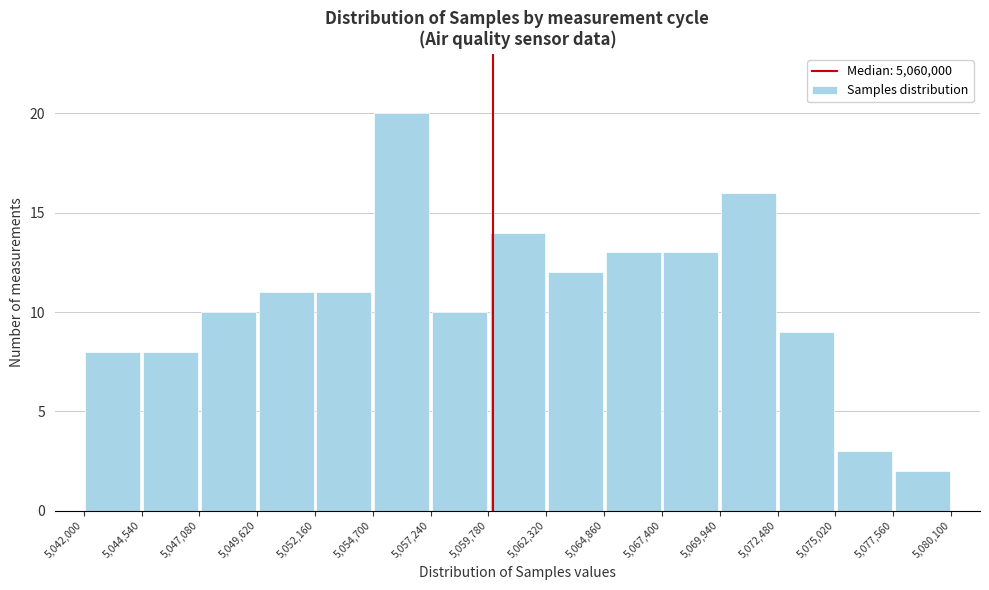

What is the height of the bar covering 5,054,700 to 5,057,240 on the x-axis? The values are not printed on the chart, so give them approximately, as read against the axis.

20